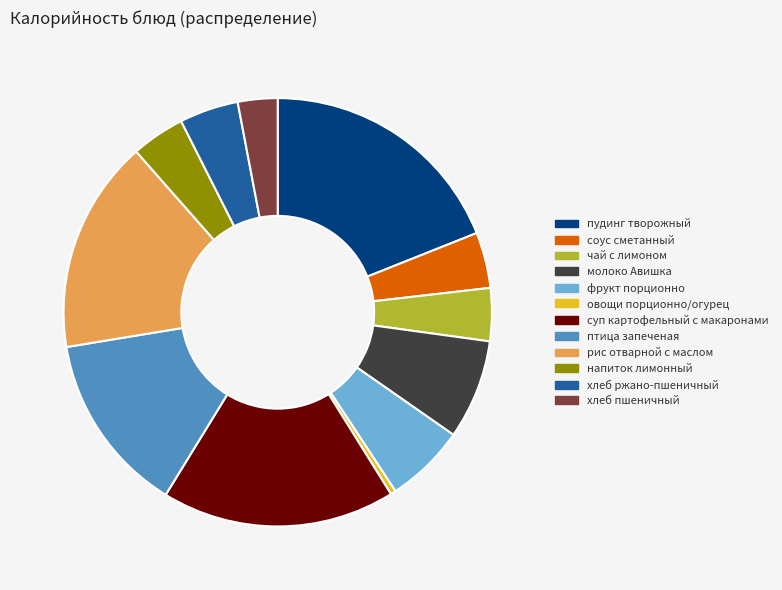

Does хлеб пшеничный represent more than half of the total?

No